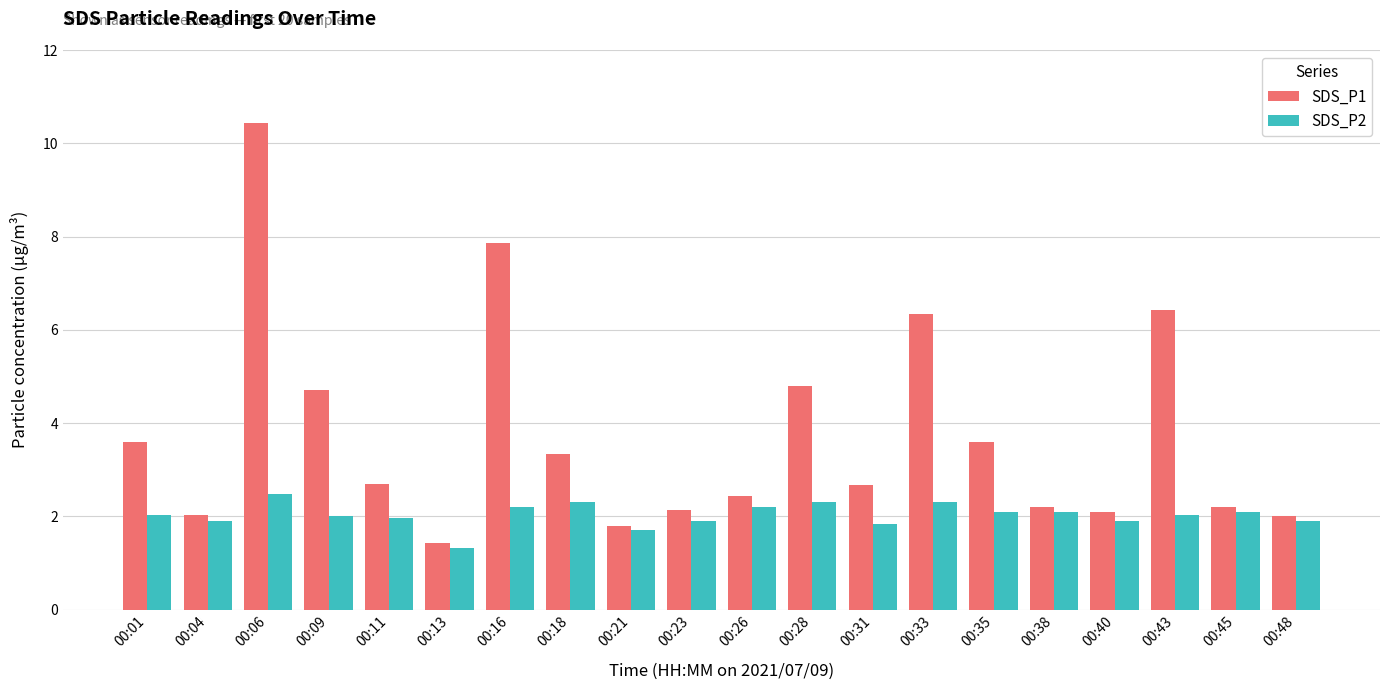

Between 00:01 and 00:48, which series saw the biggest shift?

SDS_P1